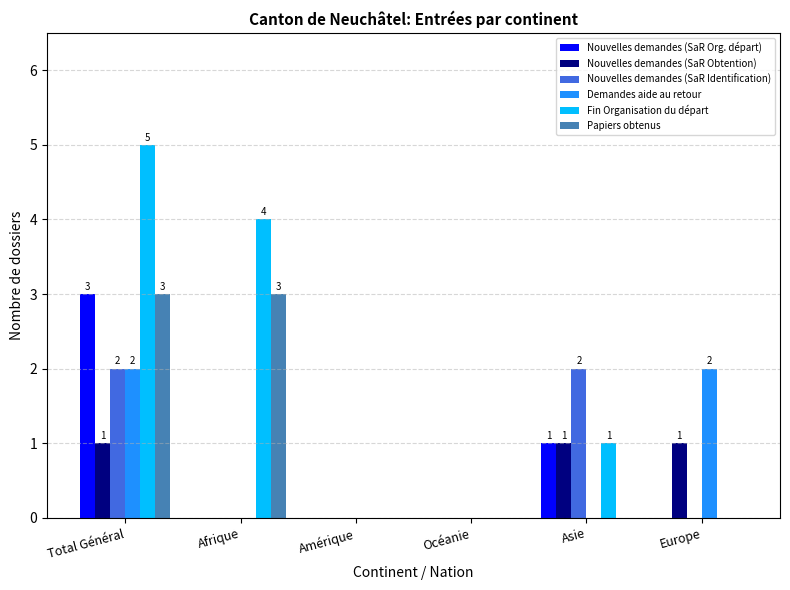

Is the value of Papiers obtenus at Total Général greater than the value of Demandes aide au retour at Total Général?

Yes